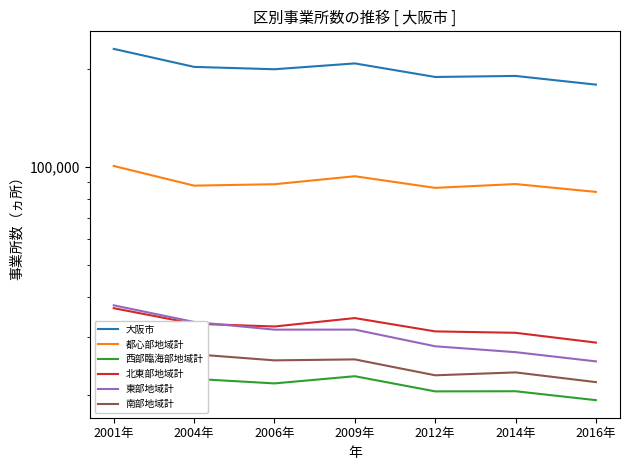

Reading left to right, transcribe all the data shown in this chart.

大阪市: 230805	203220	199853	208289	189234	190629	179252
都心部地域計: 100828	87734	88622	93763	86371	88725	83935
西部臨海部地域計: 25088	22371	21659	22789	20471	20492	19239
北東部地域計: 36872	33041	32394	34384	31291	30981	28910
東部地域計: 37622	33452	31684	31686	28163	27018	25311
南部地域計: 30395	26622	25494	25668	22938	23413	21857